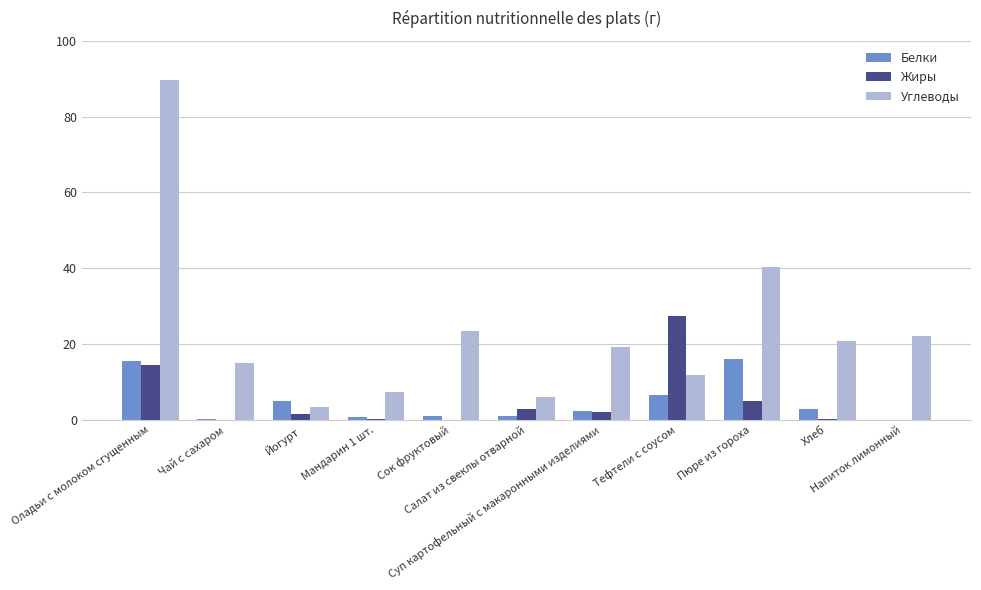

Which series has the largest total across all categories?

Углеводы